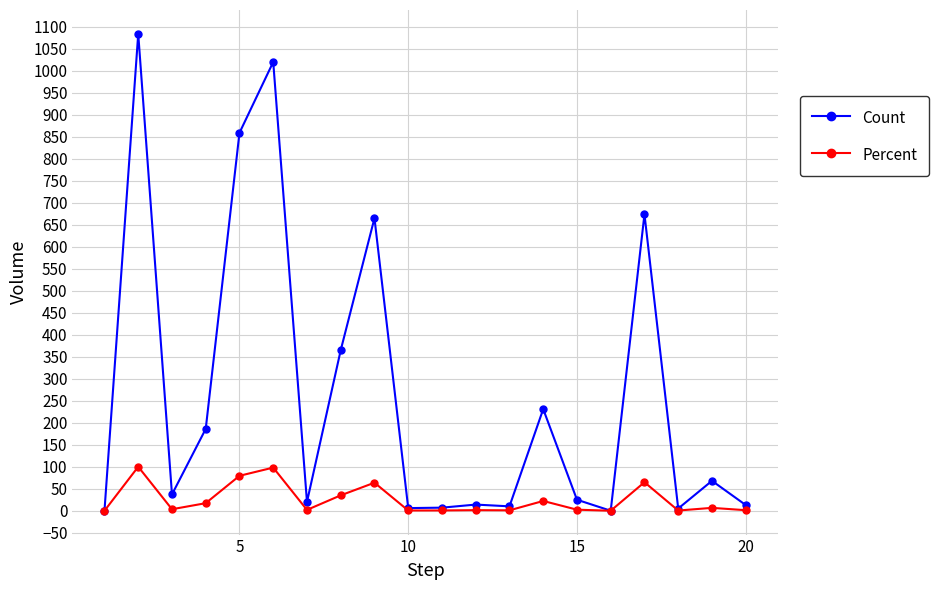

True or false: Percent has more than 2 interior local peaks.

True